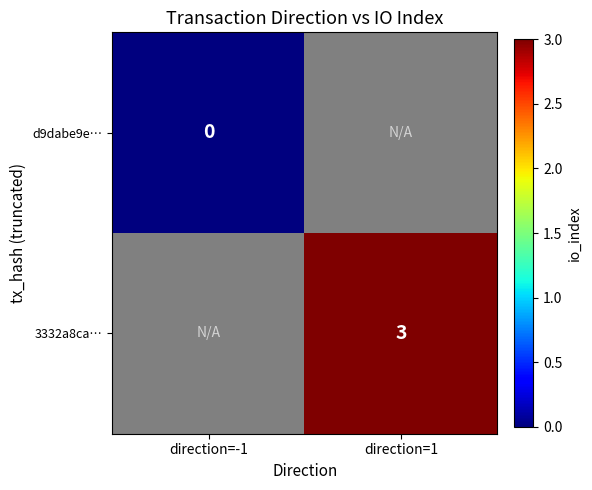

The value of 3332a8ca… at direction=1 is 1.1. True or false?

False